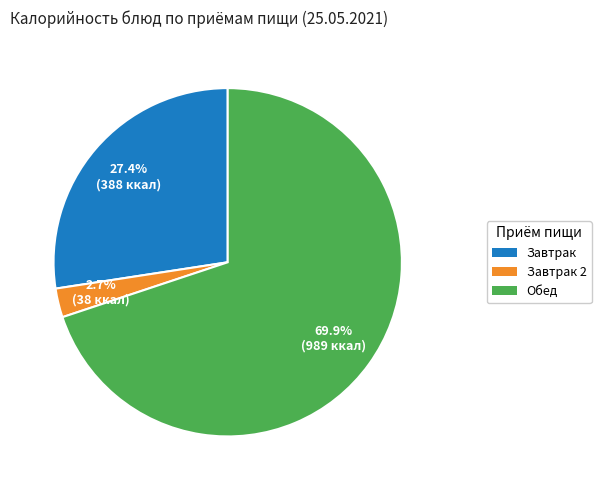

Does any single category account for the majority?

Yes